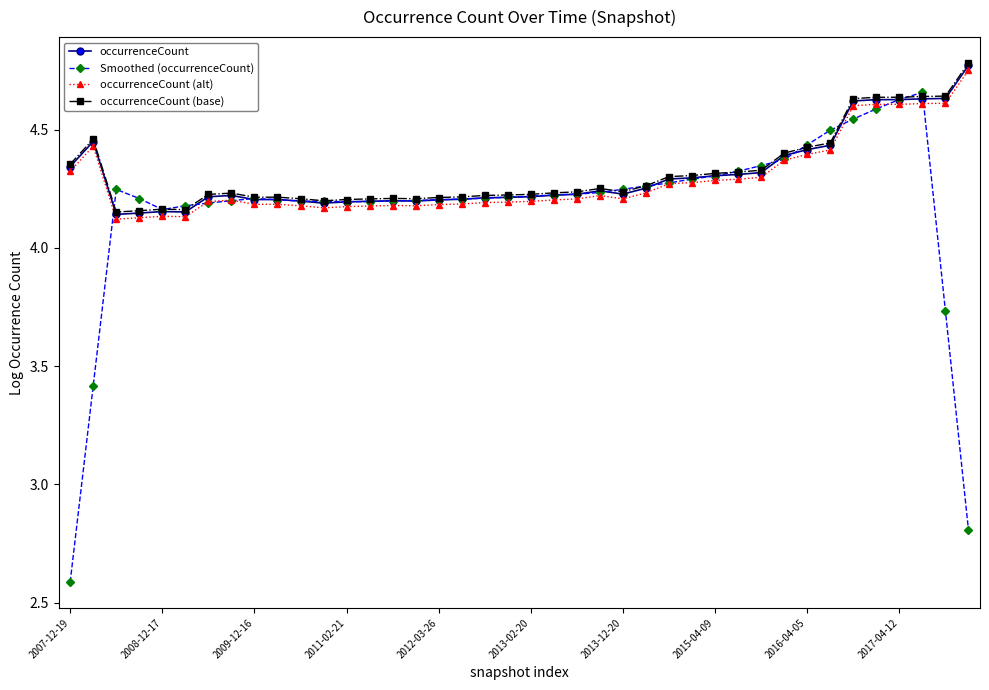

True or false: occurrenceCount has more than 2 interior local peaks.

True